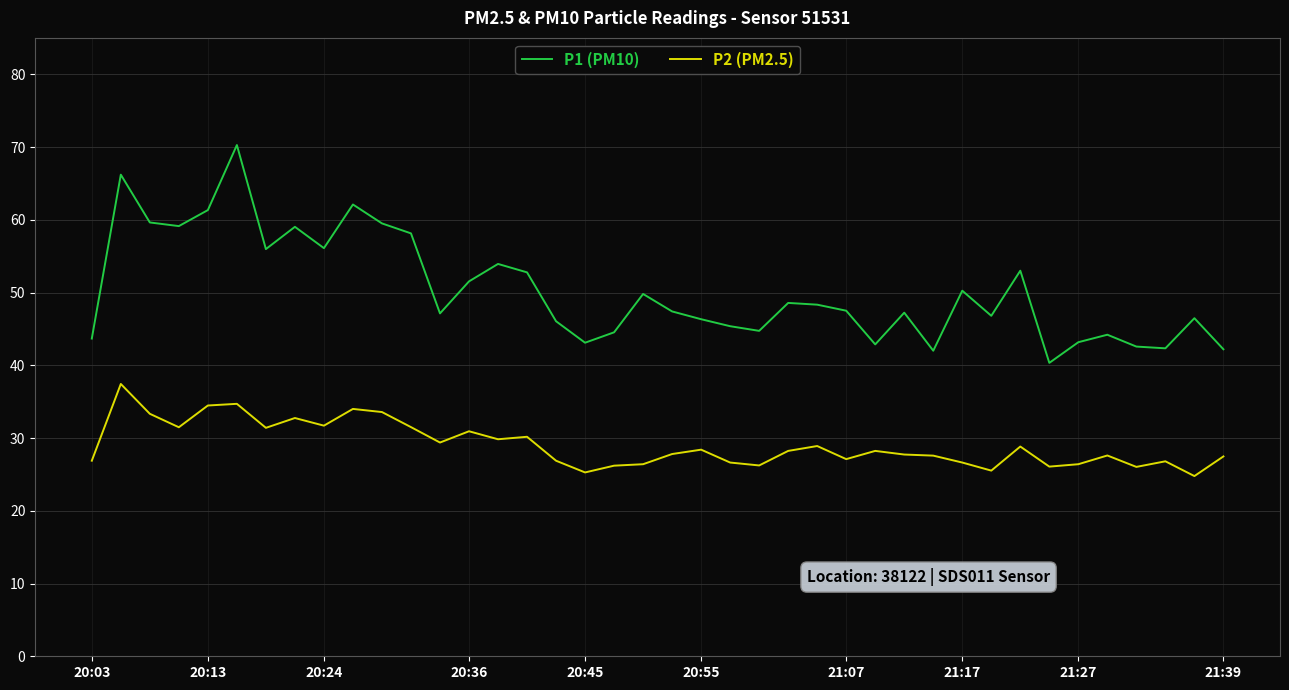

Which series has the widest spread of values?

P1 (PM10)